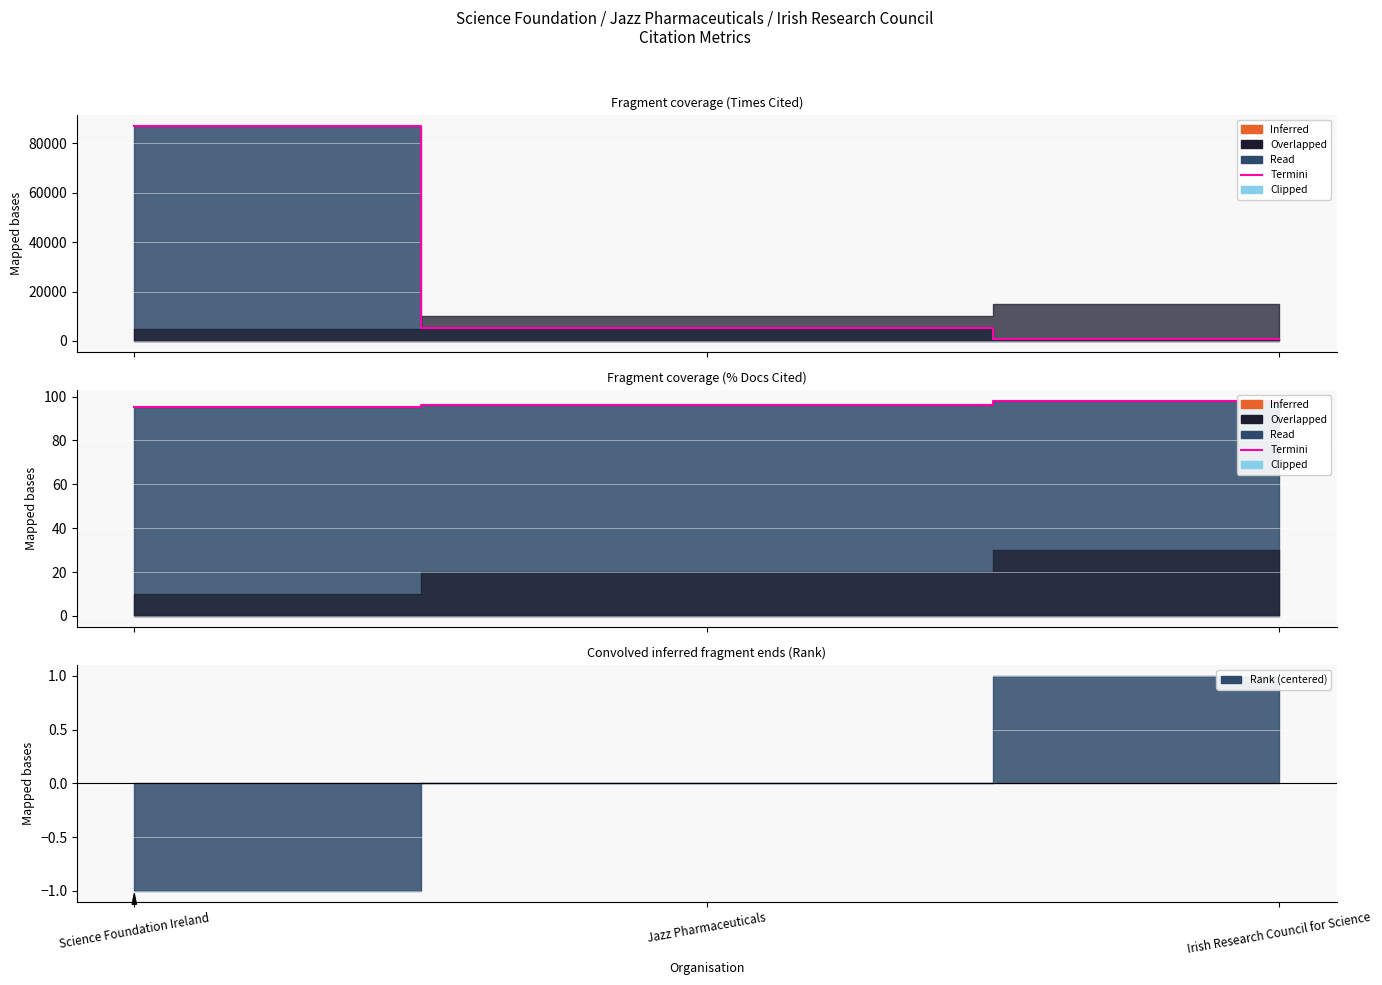

Reading left to right, what are all the values shown in this chart?

Science Foundation Ireland=95.3	Jazz Pharmaceuticals=96.2	Irish Research Council for Science=98.0